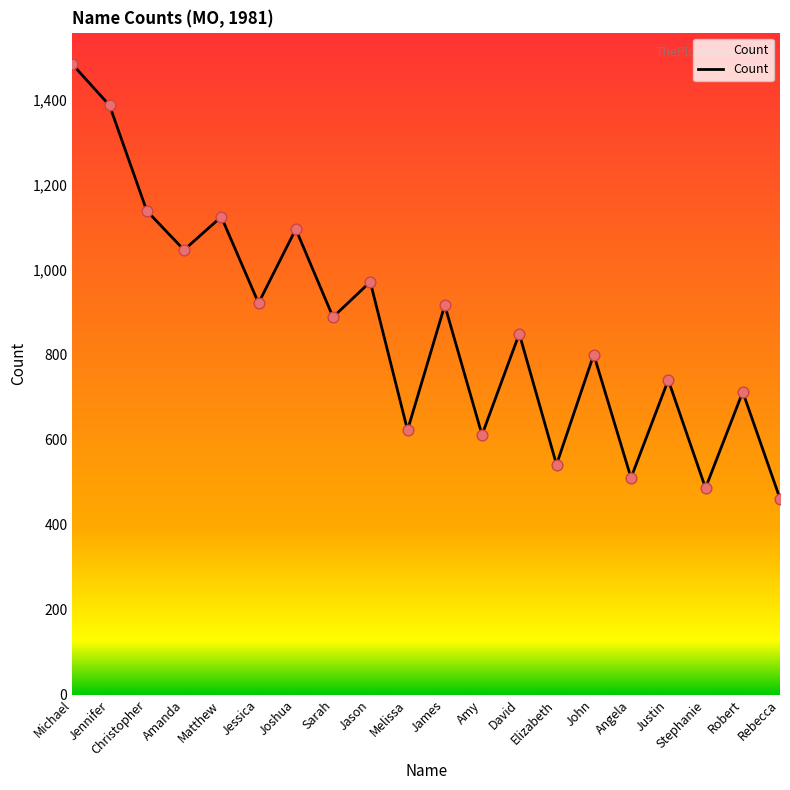

What is the ratio of the value at Justin to the value at David?

0.9